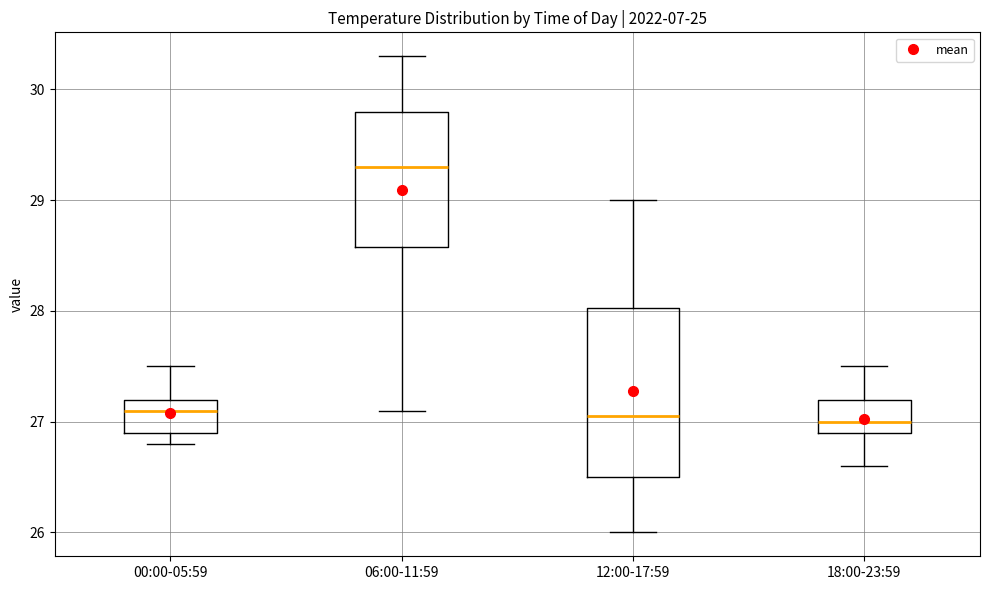

Reading left to right, read every box against the y-axis: the position of its median line, the range the box covers, and the ends of its whiskers. The values are not printed on the chart, so give them approximately, as read against the axis.

00:00-05:59: median 27.1, box 26.9 to 27.2, whiskers 26.8 to 27.5
06:00-11:59: median 29.3, box 28.6 to 29.8, whiskers 27.1 to 30.3
12:00-17:59: median 27.1, box 26.5 to 28.0, whiskers 26.0 to 29.0
18:00-23:59: median 27.0, box 26.9 to 27.2, whiskers 26.6 to 27.5